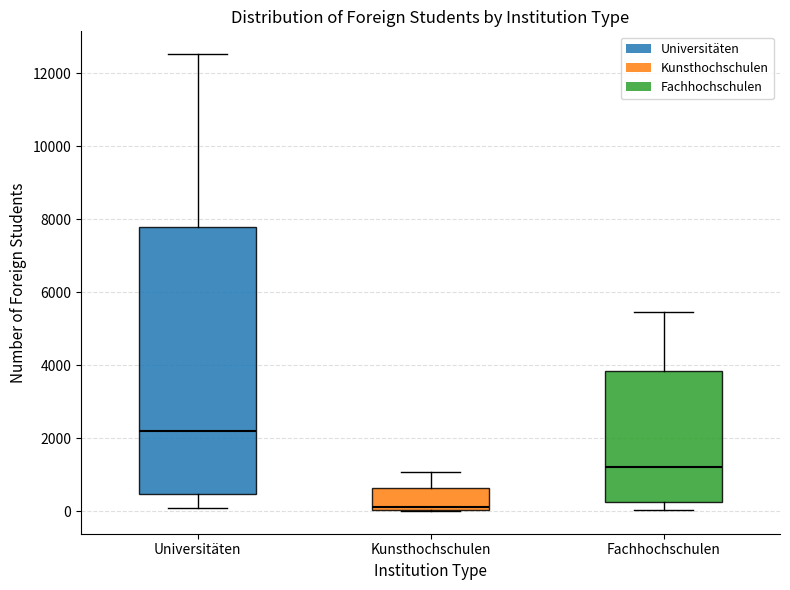

Comparing the boxes themselves (not the whiskers), which one is the tallest?

Universitäten